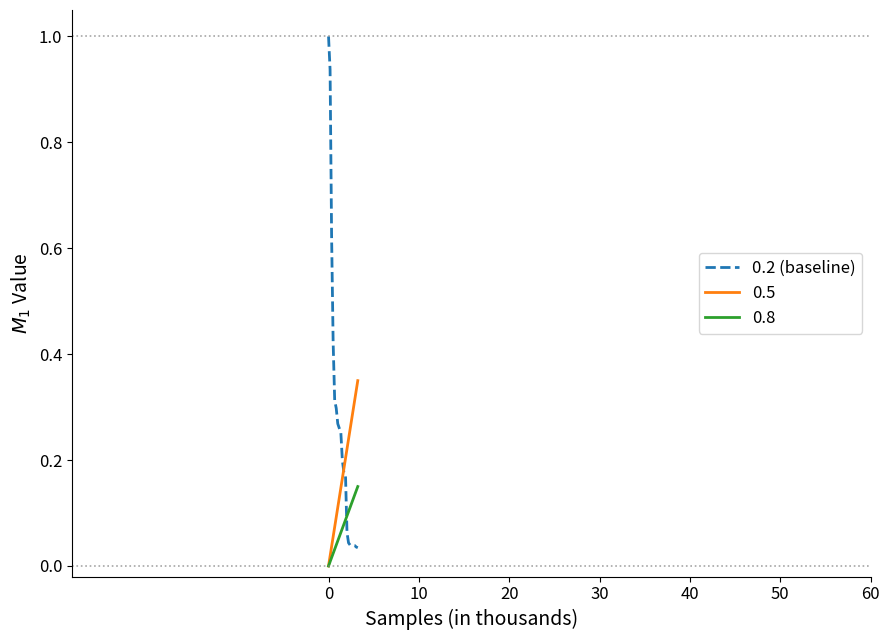

Which series has the largest range (max minus min)?

0.2 (baseline)